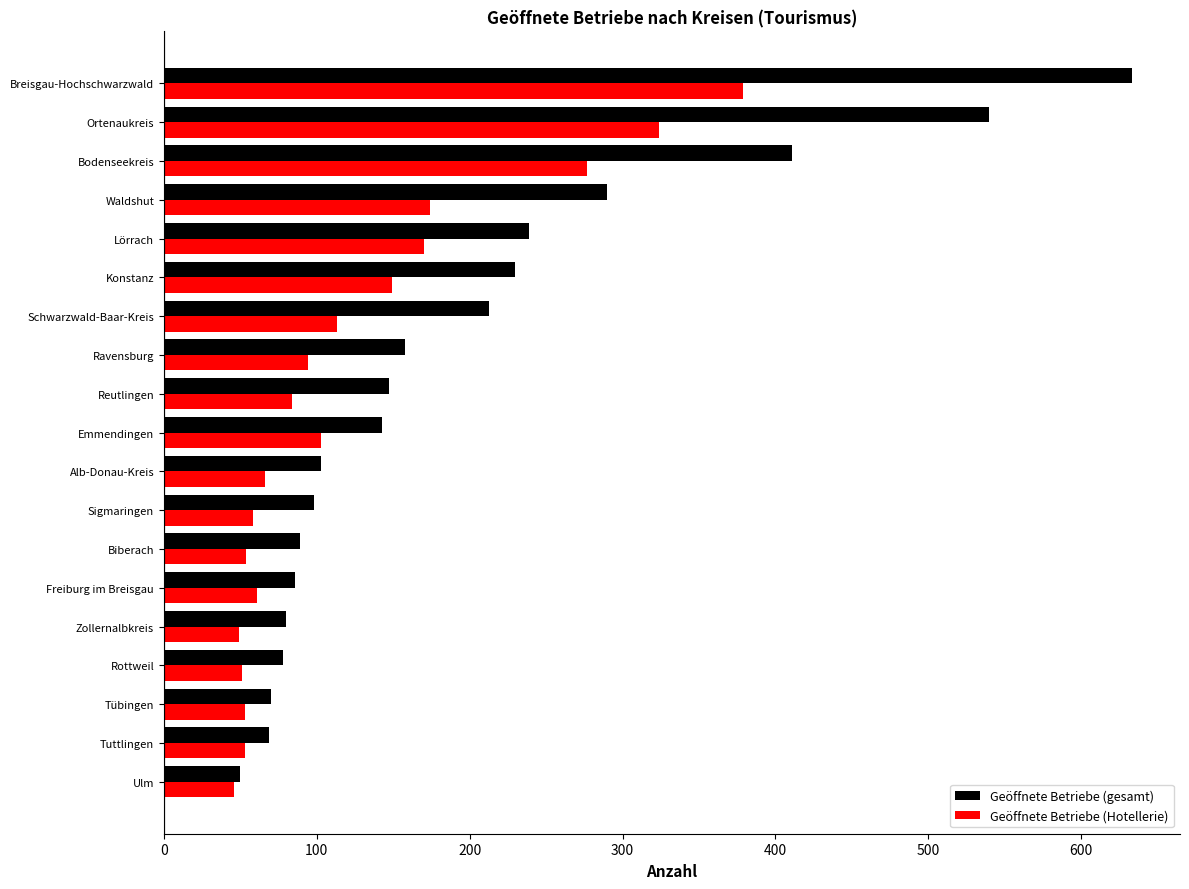

What is the minimum value shown in the chart?

46